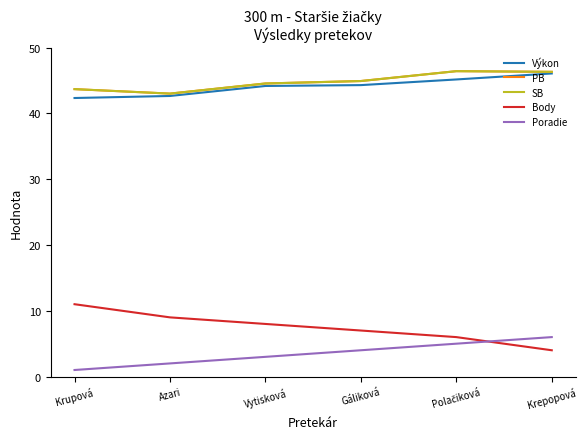

Where is the first local maximum for PB?

Polačiková